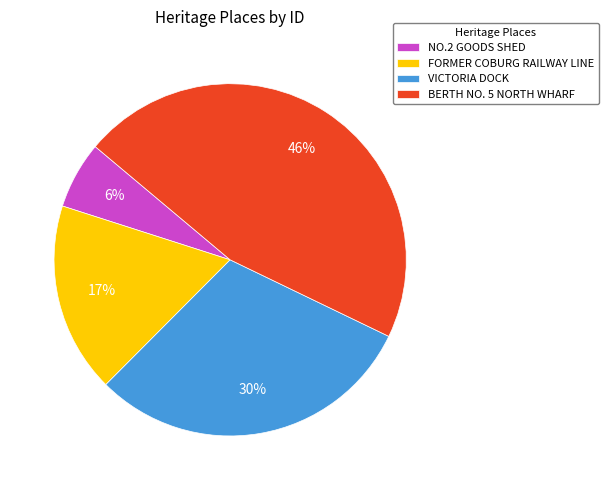

Which category has the smallest portion of the pie?

NO.2 GOODS SHED